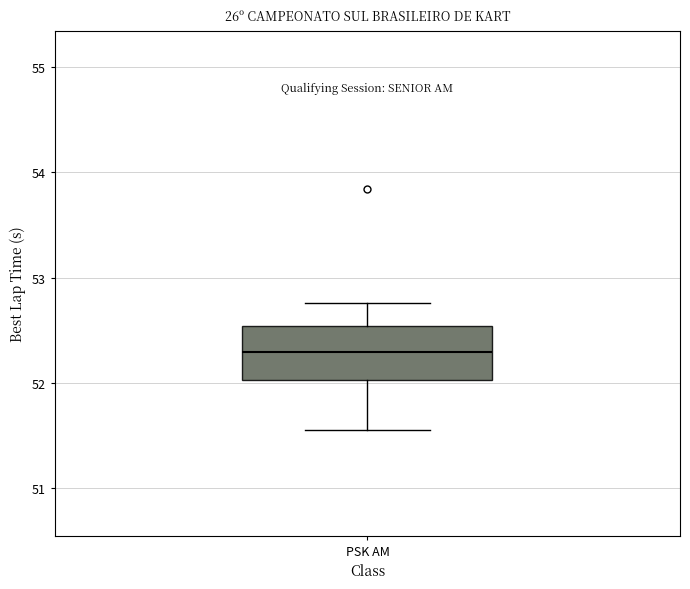

Where does the median line of the box for PSK AM sit on the y-axis? The values are not printed on the chart, so give them approximately, as read against the axis.

52.3